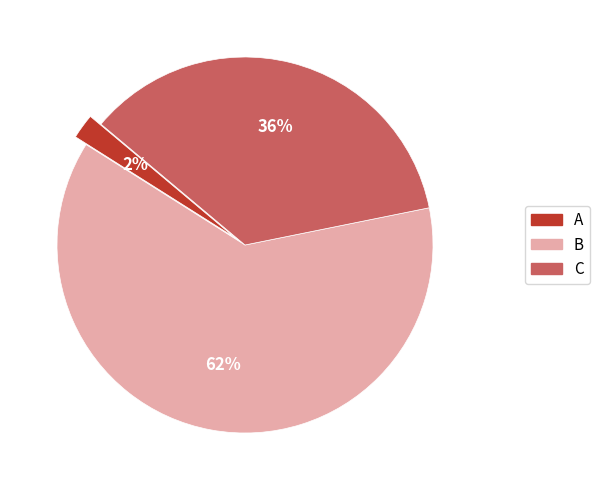

Which slice is the smallest?

A